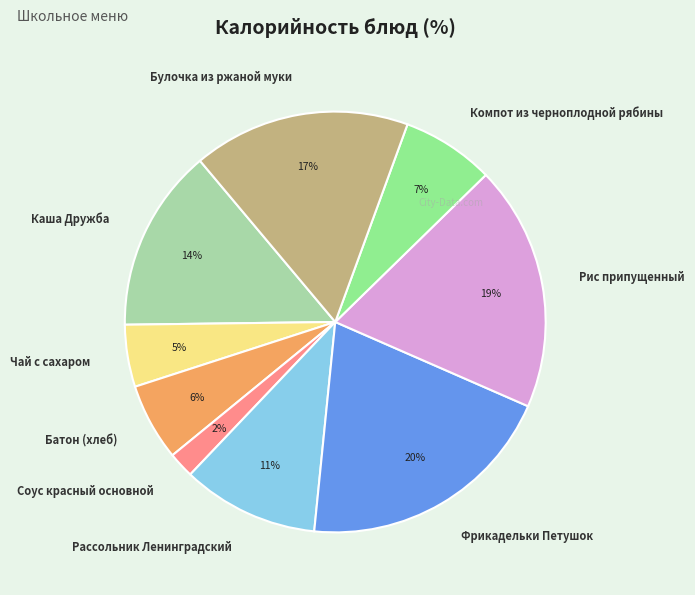

The Чай с сахаром slice represents 5% of the pie. True or false?

True